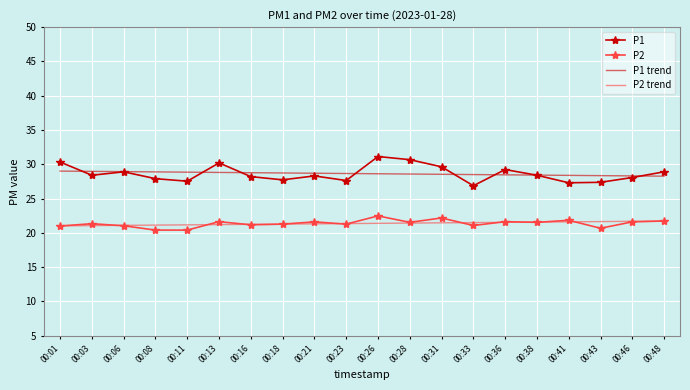

The value of P1 at 00:31 is 9.9. True or false?

False